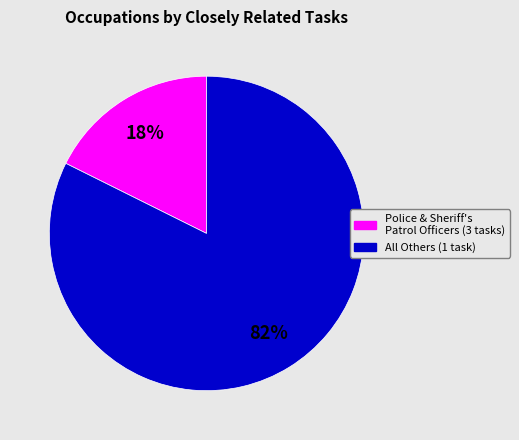

Is there any slice that represents more than half of the pie?

Yes